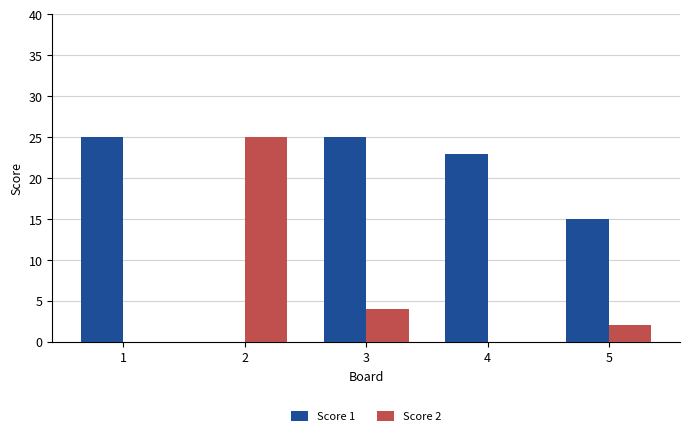

The Score 2 series shows 4 at 3. True or false?

True